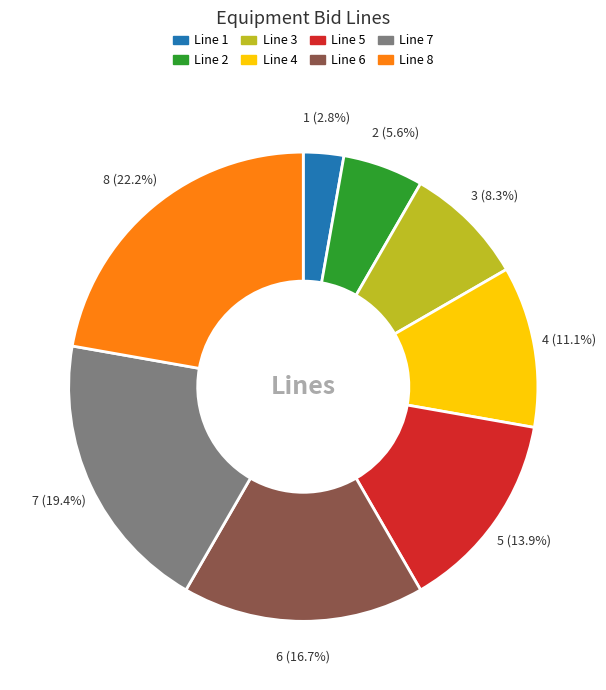

True or false: Line 3 accounts for 8% of the total.

True